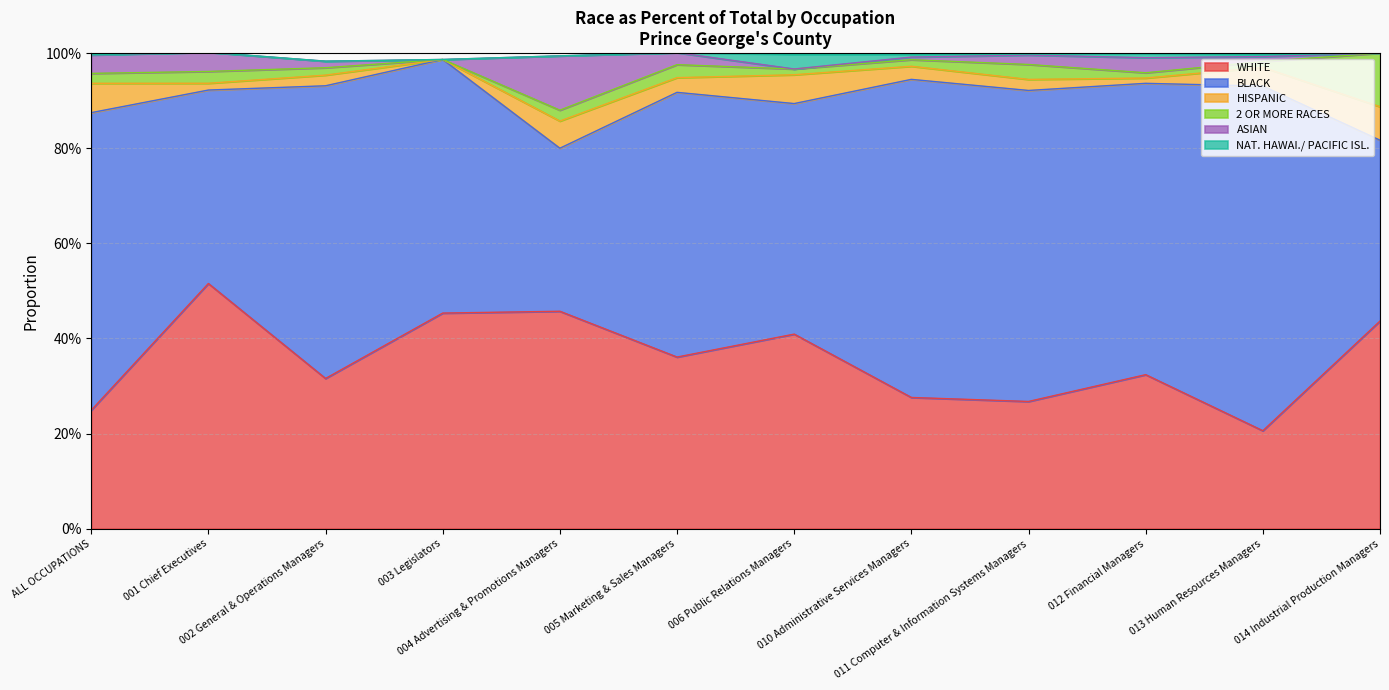

Rank the series at 003 Legislators from lowest to highest value.

HISPANIC, 2 OR MORE RACES, ASIAN, NAT. HAWAI./ PACIFIC ISL., WHITE, BLACK